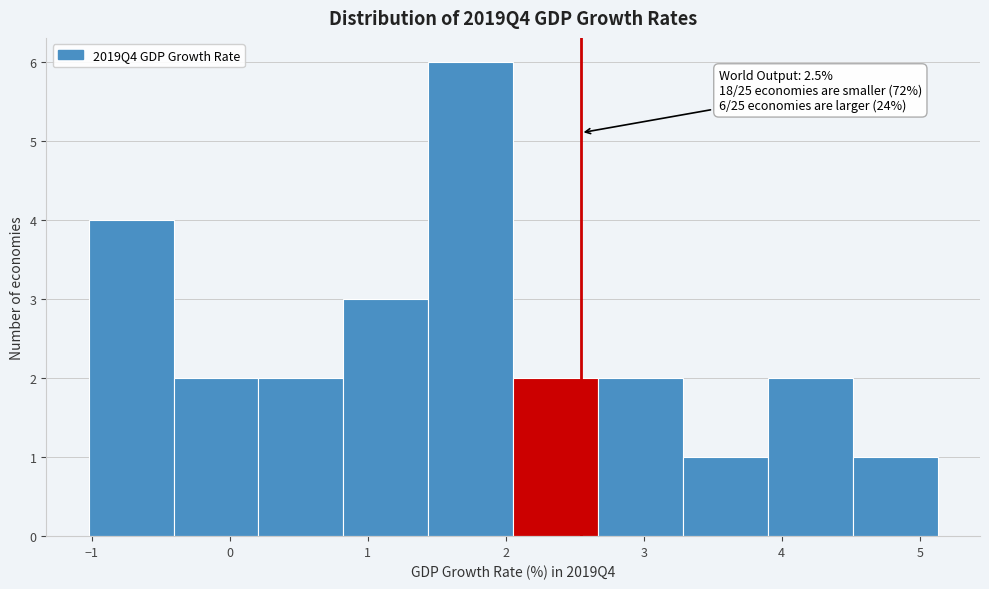

Over which range of the x-axis is the bar tallest?

1.4 to 2.1